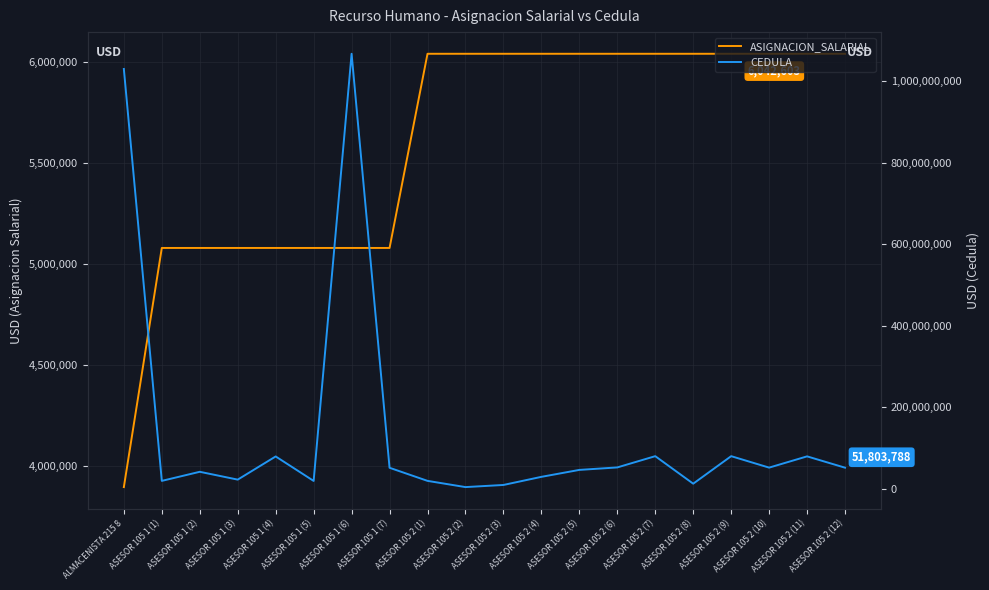

Reading right to left, extract all data points from this chart.

ASIGNACION_SALARIAL: 6042603	6042603	6042603	6042603	6042603	6042603	6042603	6042603	6042603	6042603	6042603	6042603	5079759	5079759	5079759	5079759	5079759	5079759	5079759	3893910
CEDULA: 51803788	79599724	51968655	80099451	12549935	80099831	52455315	46368556	29328794	9398408	4179428	19458108	51603474	1067837494	19312550	79399483	22518174	41731169	19438435	1030550152